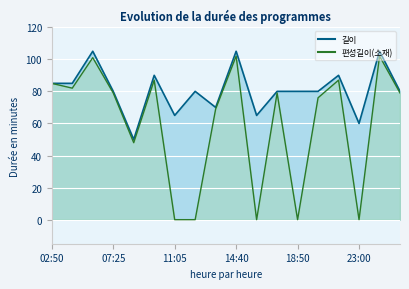

What is the label of the 13th point from the right?

09:35